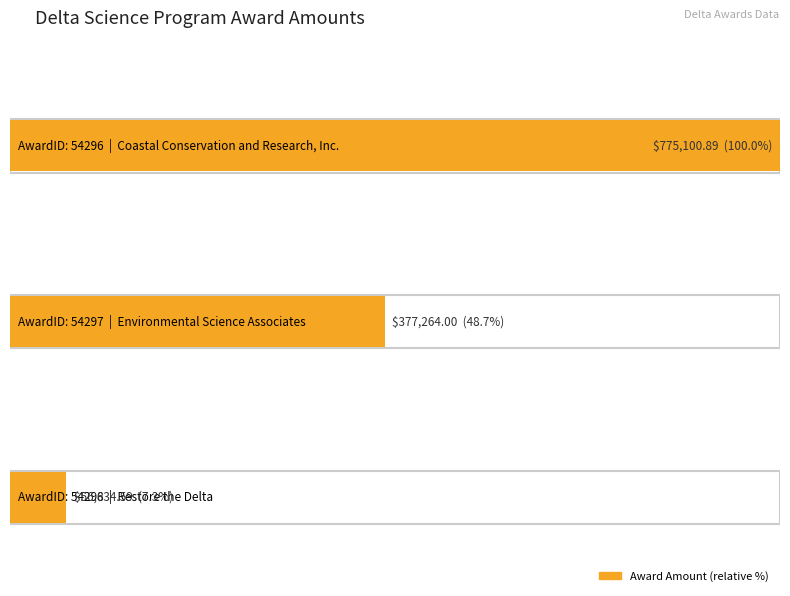

What is the sum of the values at 54298 and 54296?

831735.5